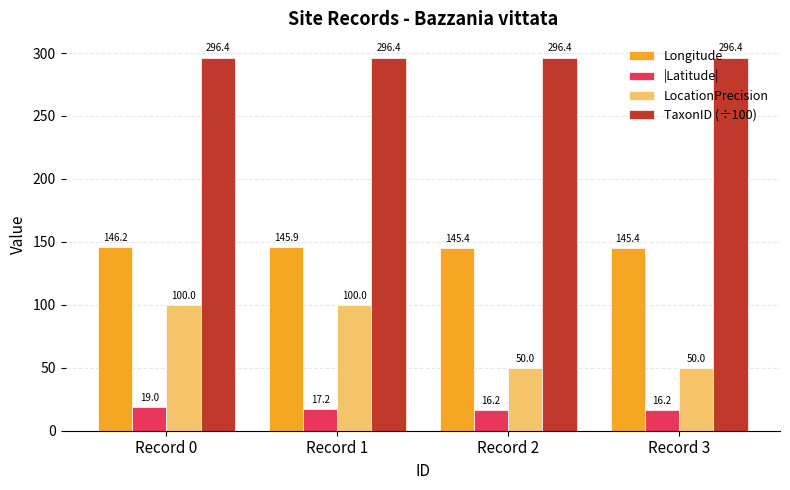

Read the LocationPrecision value at Record 2.

50.0